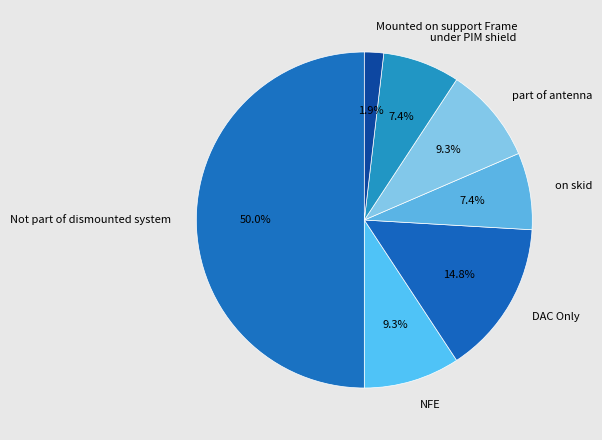

How many segments does this pie chart have?

7